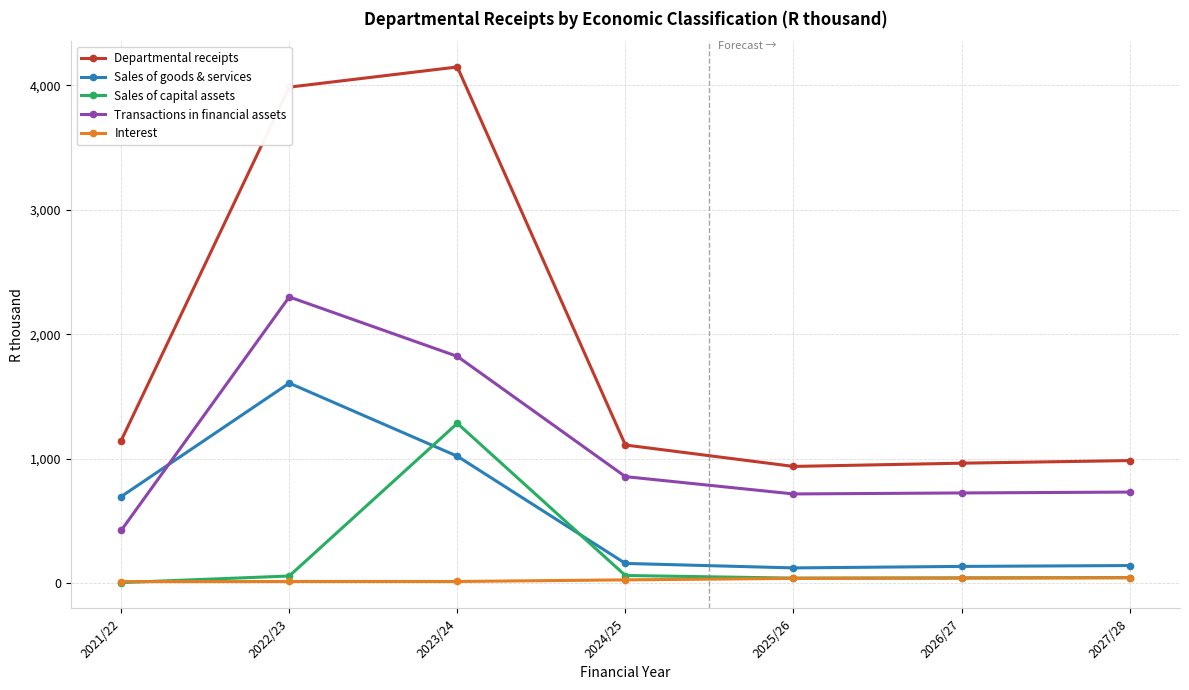

Which series has the widest spread of values?

Departmental receipts